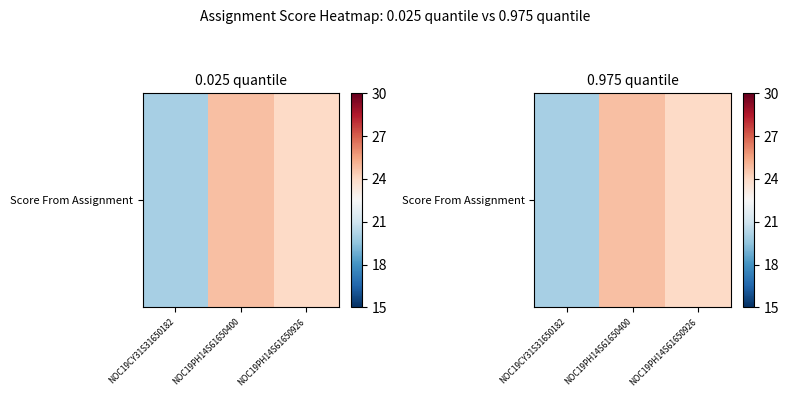

What is the smallest value displayed?

20.0